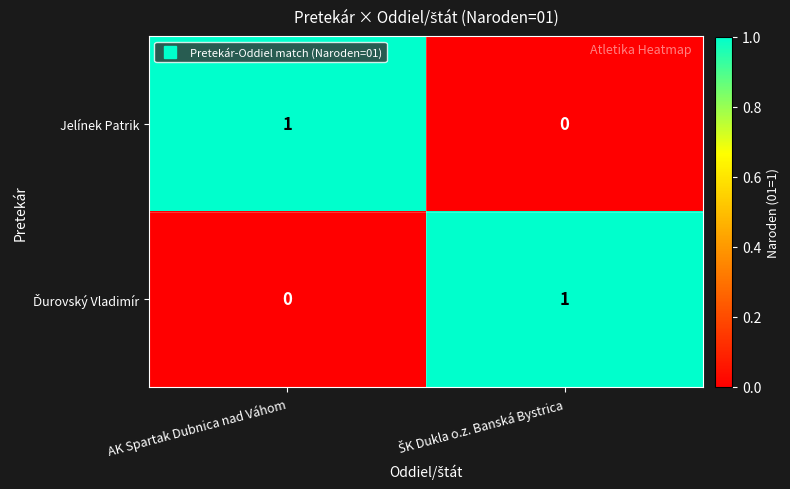

True or false: Jelínek Patrik has a value of 2 at AK Spartak Dubnica nad Váhom.

False